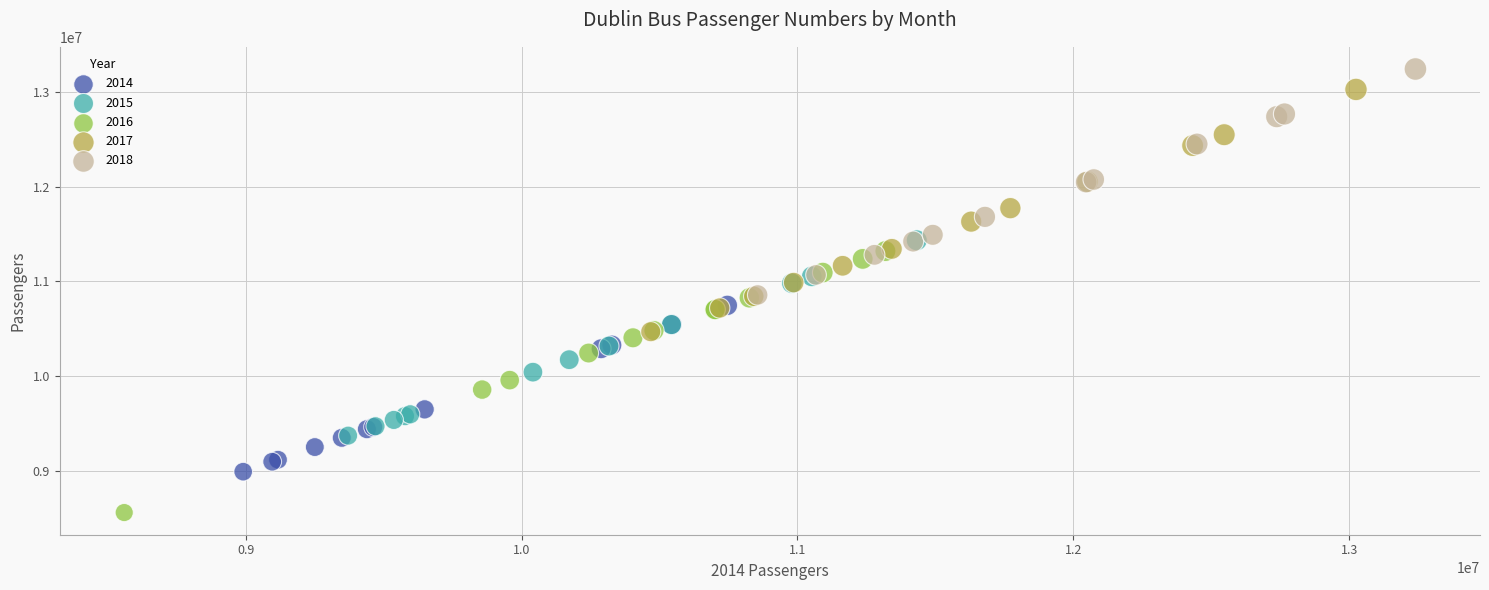

Which series contains the lowest Y value?

2016